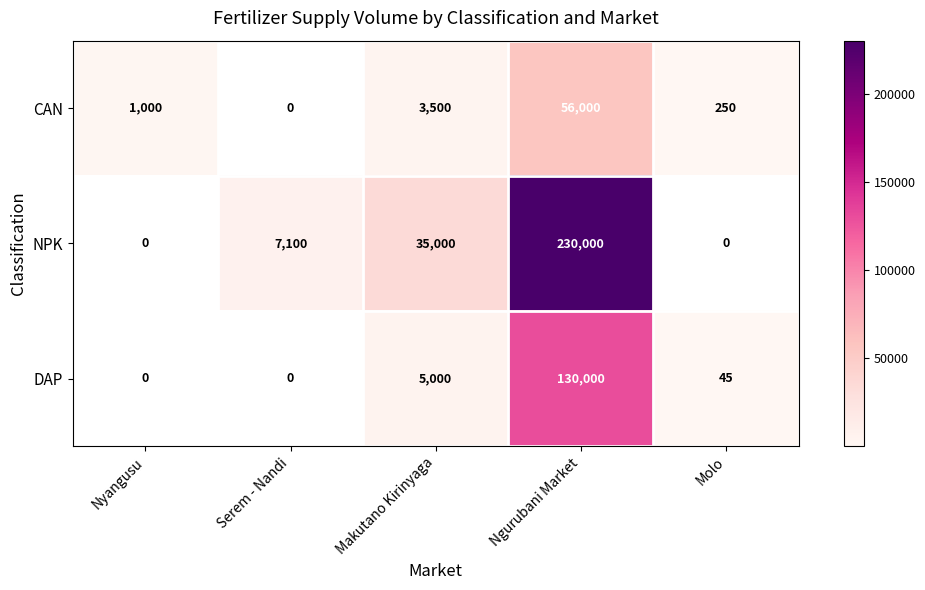

The value of CAN at Makutano Kirinyaga is 5985. True or false?

False